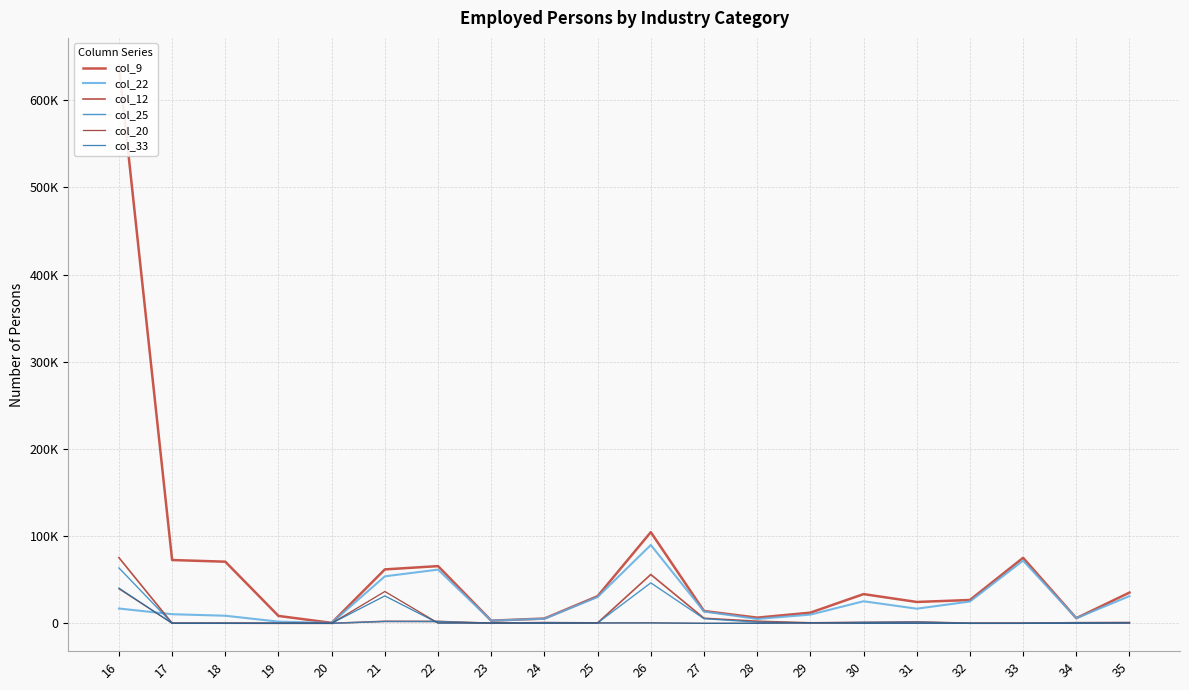

At which category does col_25 reach its first local peak?

21